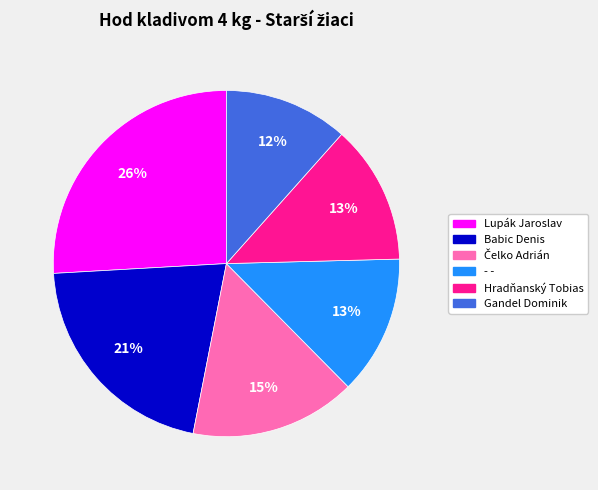

Approximately how many times larger is the value at Gandel Dominik compared to Babic Denis?

0.6